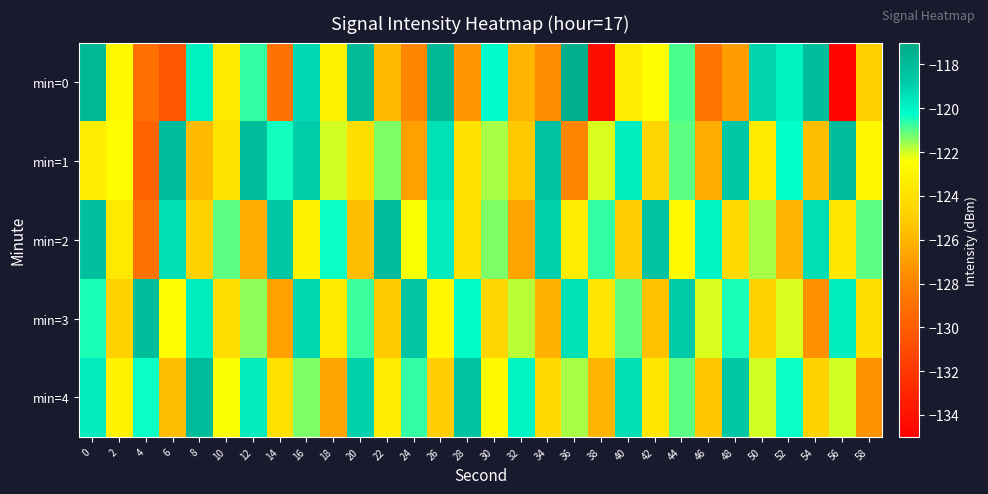

Reading left to right, list all the values displayed in this chart.

min=0: 0=-117.8	2=-122.7	4=-129.0	6=-130.3	8=-119.9	10=-123.5	12=-120.7	14=-129.0	16=-119.2	18=-123.1	20=-117.9	22=-125.9	24=-127.9	26=-117.8	28=-127.3	30=-120.2	32=-126.0	34=-127.6	36=-117.2	38=-134.3	40=-123.4	42=-122.4	44=-120.9	46=-128.8	48=-127.0	50=-119.1	52=-119.9	54=-118.1	56=-134.8	58=-124.9
min=1: 0=-123.3	2=-122.5	4=-129.8	6=-118.1	8=-125.8	10=-123.8	12=-118.1	14=-120.4	16=-118.9	18=-122.0	20=-124.1	22=-121.3	24=-126.8	26=-119.5	28=-123.9	30=-121.7	32=-125.2	34=-118.3	36=-127.9	38=-122.1	40=-119.8	42=-124.6	44=-121.0	46=-126.3	48=-118.7	50=-123.5	52=-120.2	54=-125.7	56=-118.0	58=-122.8
min=2: 0=-118.2	2=-123.6	4=-129.0	6=-119.3	8=-124.7	10=-121.0	12=-126.3	14=-118.7	16=-123.0	18=-120.3	20=-125.7	22=-118.0	24=-122.3	26=-119.7	28=-124.0	30=-121.3	32=-126.7	34=-119.0	36=-123.3	38=-120.7	40=-125.0	42=-118.3	44=-122.7	46=-120.0	48=-124.3	50=-121.7	52=-126.0	54=-119.3	56=-123.7	58=-121.0
min=3: 0=-120.5	2=-124.8	4=-118.1	6=-122.5	8=-119.8	10=-124.1	12=-121.5	14=-126.8	16=-119.1	18=-123.5	20=-120.8	22=-125.1	24=-118.5	26=-122.8	28=-120.1	30=-124.5	32=-121.8	34=-126.1	36=-119.5	38=-123.8	40=-121.1	42=-125.5	44=-118.8	46=-122.1	48=-120.5	50=-124.8	52=-122.1	54=-127.5	56=-119.8	58=-124.1
min=4: 0=-119.7	2=-123.0	4=-120.3	6=-125.7	8=-118.0	10=-122.3	12=-119.7	14=-124.0	16=-121.3	18=-126.7	20=-119.0	22=-123.3	24=-120.7	26=-125.0	28=-118.3	30=-122.7	32=-120.0	34=-124.3	36=-121.7	38=-126.0	40=-119.3	42=-123.7	44=-121.0	46=-125.3	48=-118.7	50=-122.0	52=-120.3	54=-124.7	56=-122.0	58=-127.3